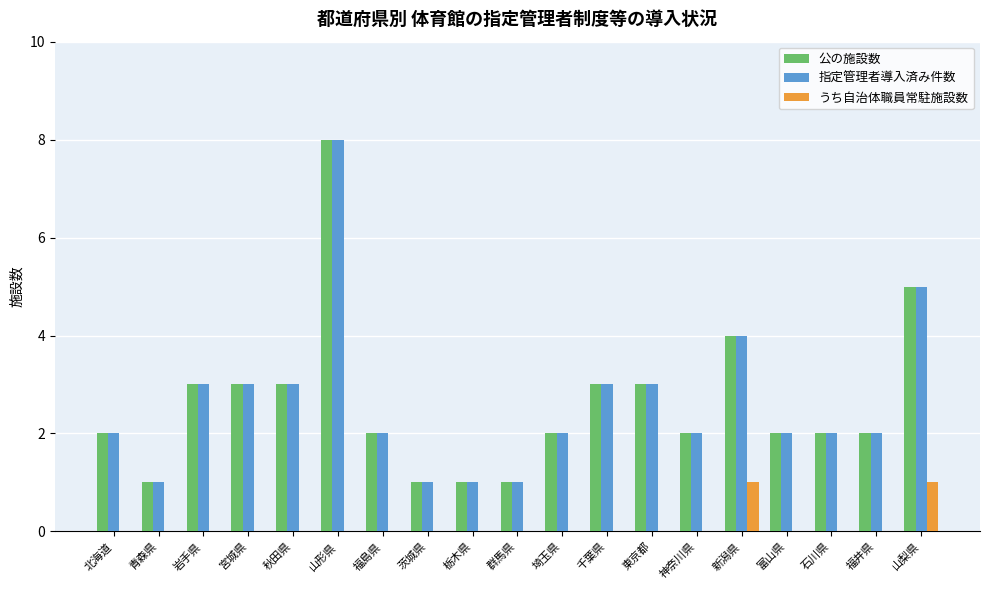

What are all the series names shown in the legend?

公の施設数, 指定管理者導入済み件数, うち自治体職員常駐施設数